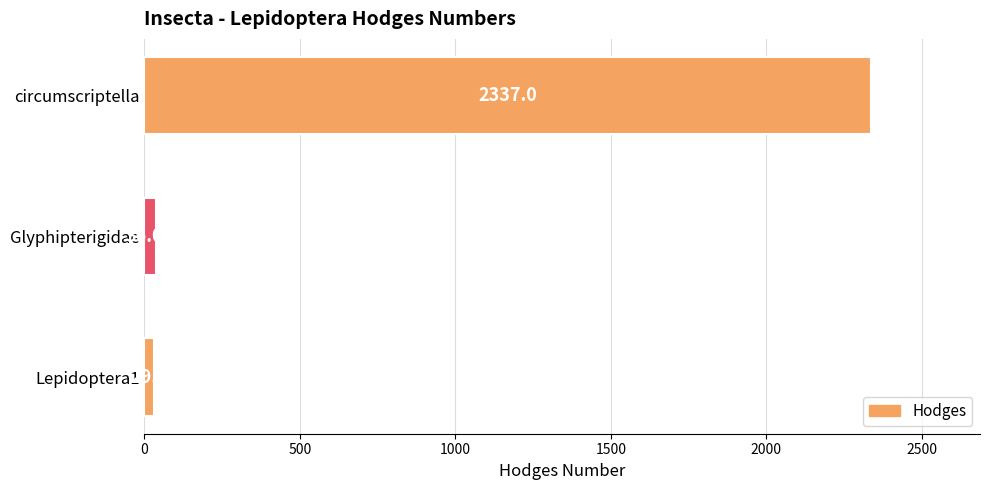

What is the sum of all values?

2402.0